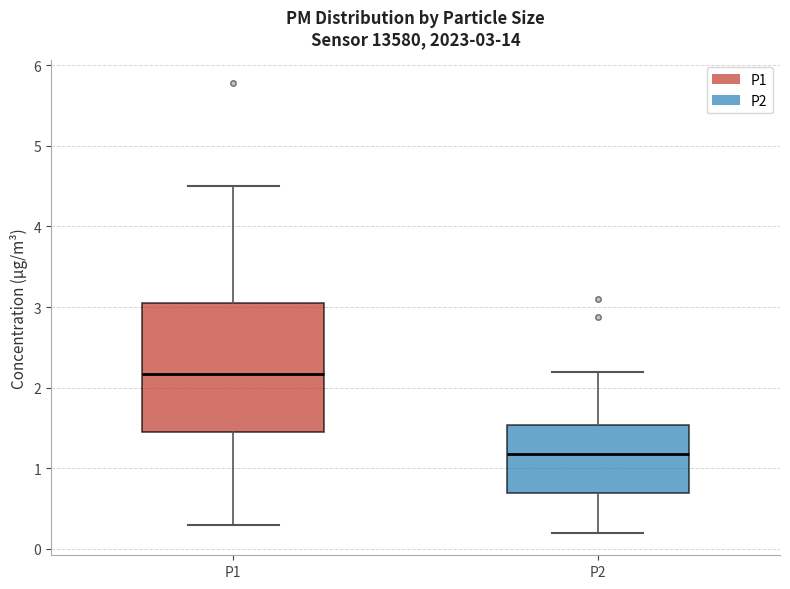

Which box has the lowest median line?

P2